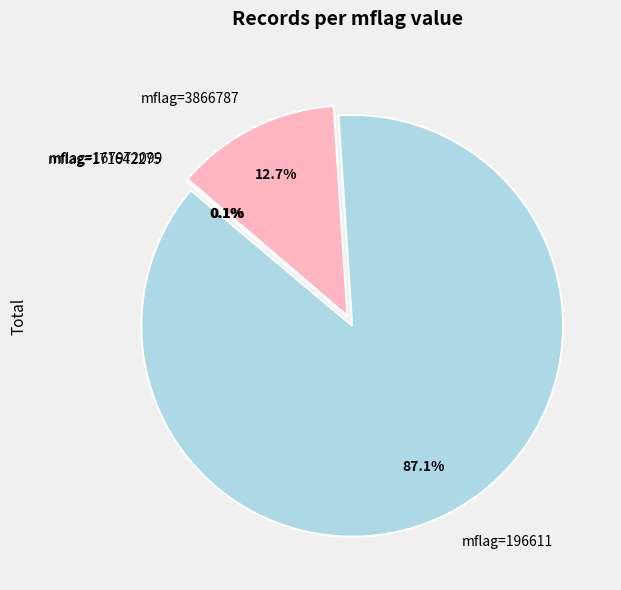

Count the number of slices in the pie.

5